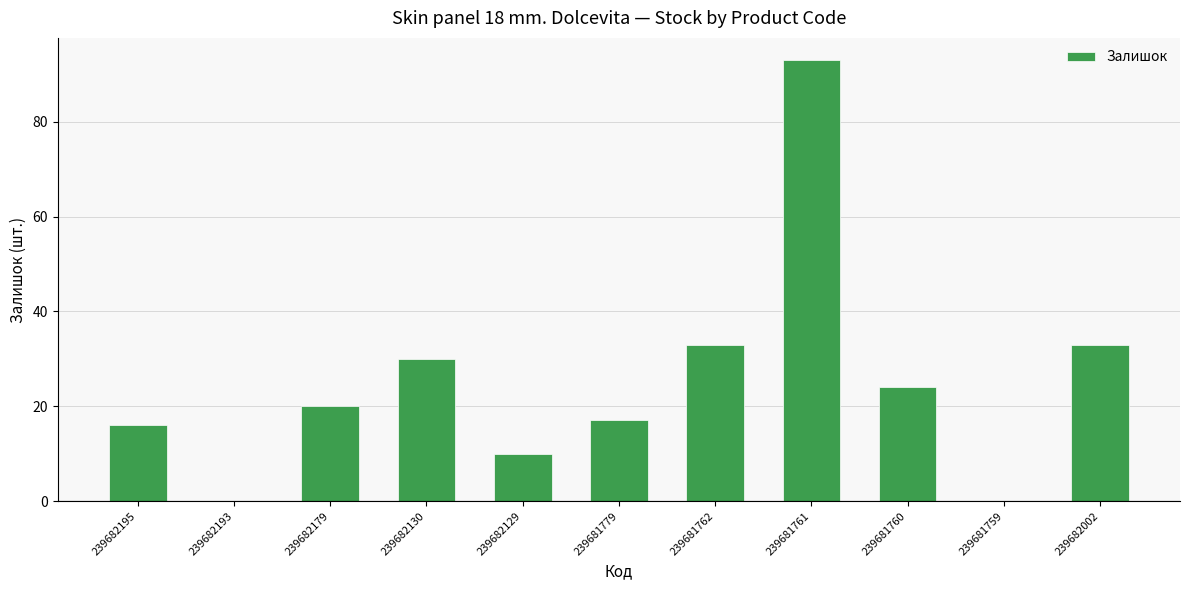

The value at 239681762 is 33. True or false?

True